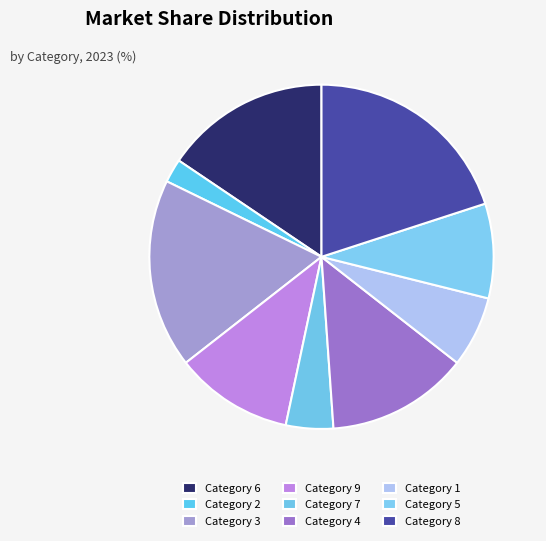

Rank the categories by value from highest to lowest.

Category 8, Category 3, Category 6, Category 4, Category 9, Category 5, Category 1, Category 7, Category 2